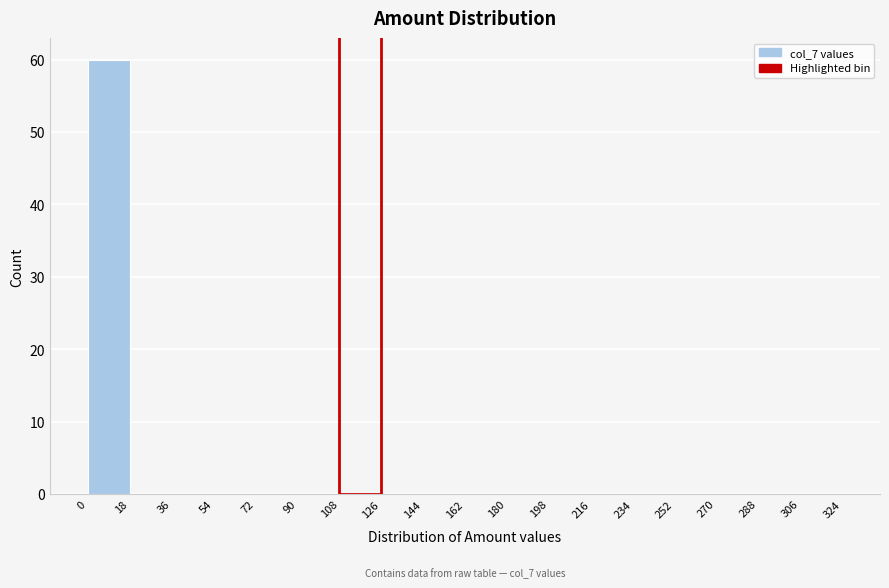

Which range on the x-axis has the tallest bar?

0 to 18